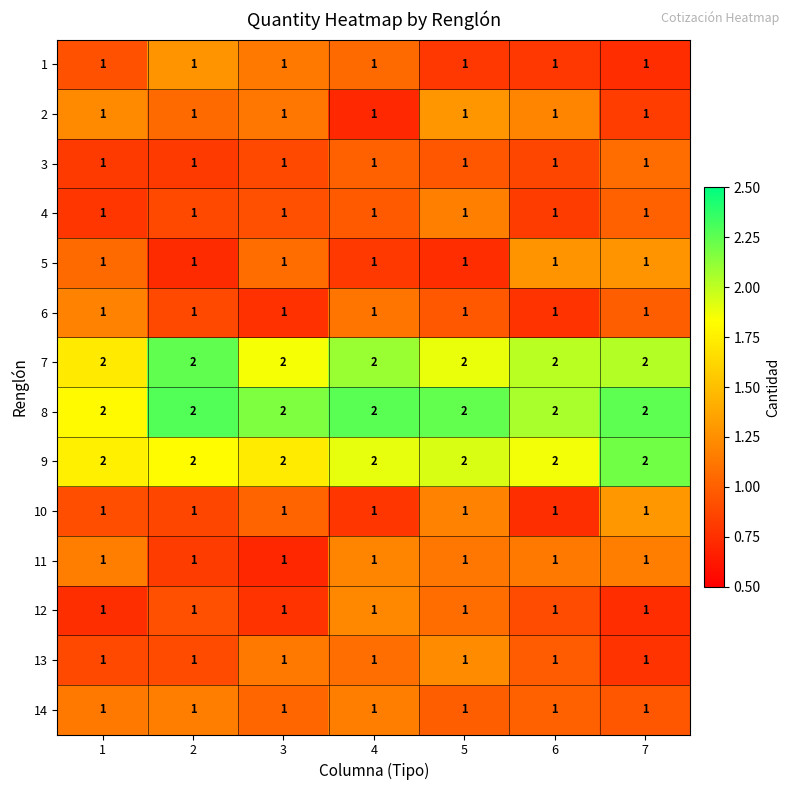

What is the total value across all series at 5?

17